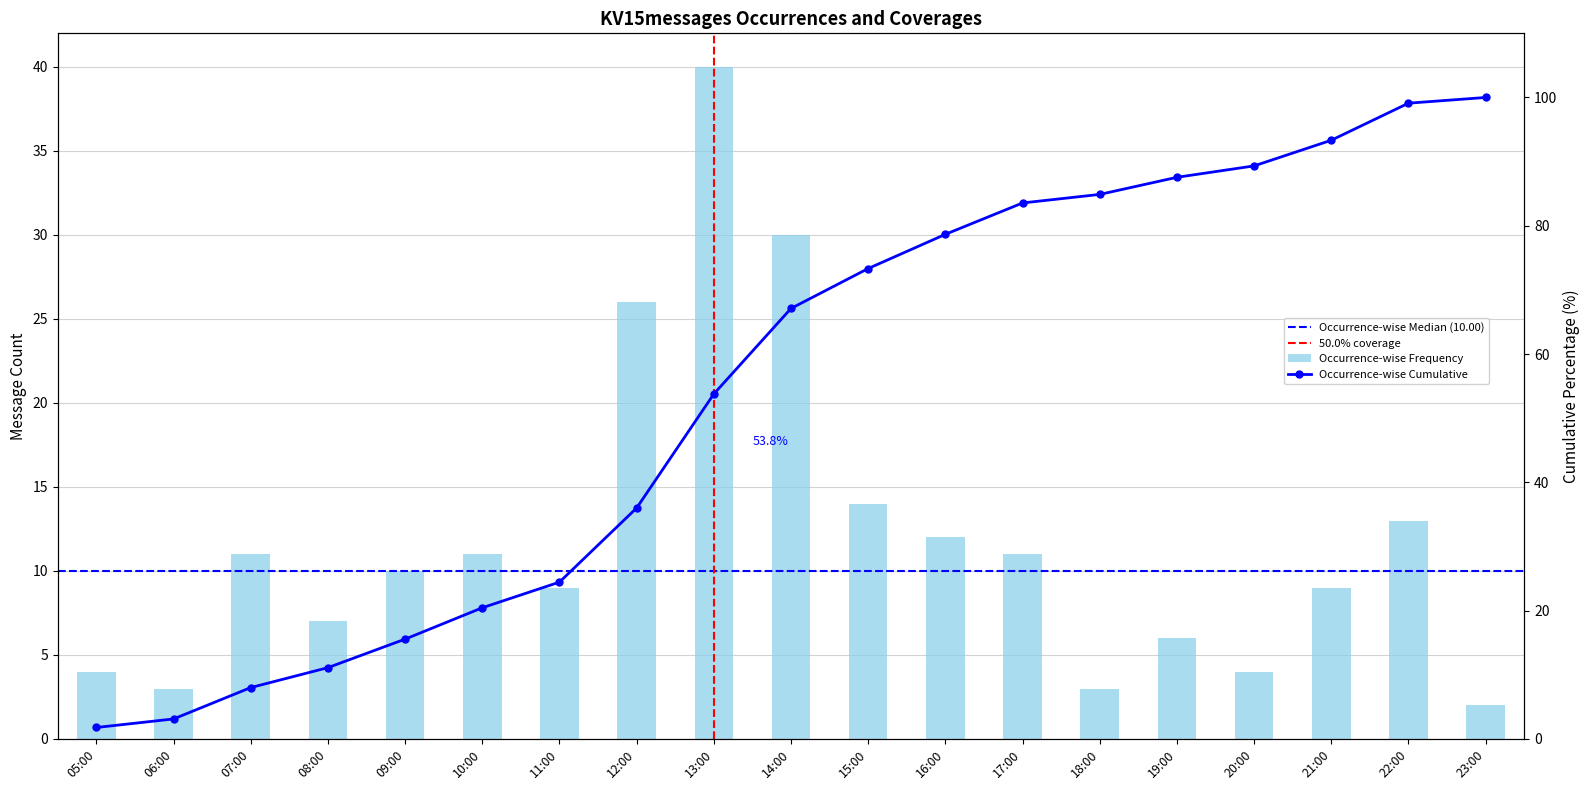

What is the smallest value displayed?

2